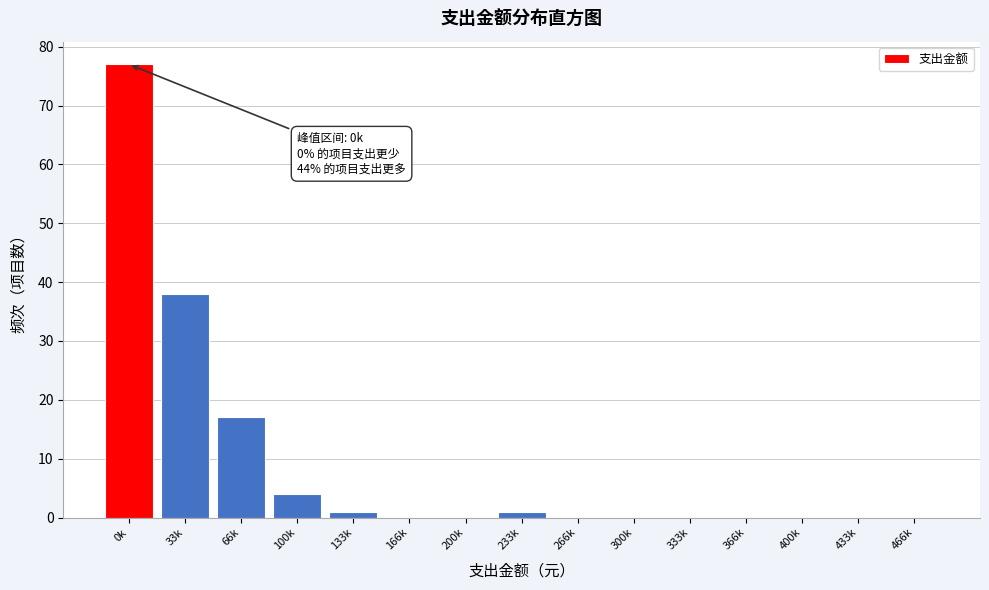

Reading right to left, what are all the values shown in this chart?

466k=0	433k=0	400k=0	366k=0	333k=0	300k=0	266k=0	233k=1	200k=0	166k=0	133k=1	100k=4	66k=17	33k=38	0k=77